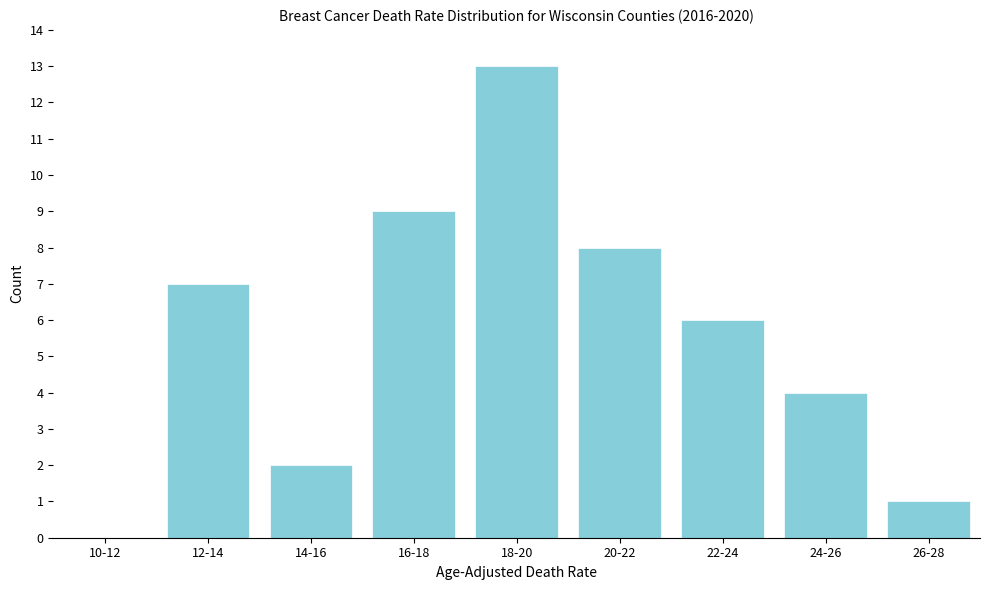

Reading left to right, what are all the values shown in this chart?

10-12=0	12-14=7	14-16=2	16-18=9	18-20=13	20-22=8	22-24=6	24-26=4	26-28=1